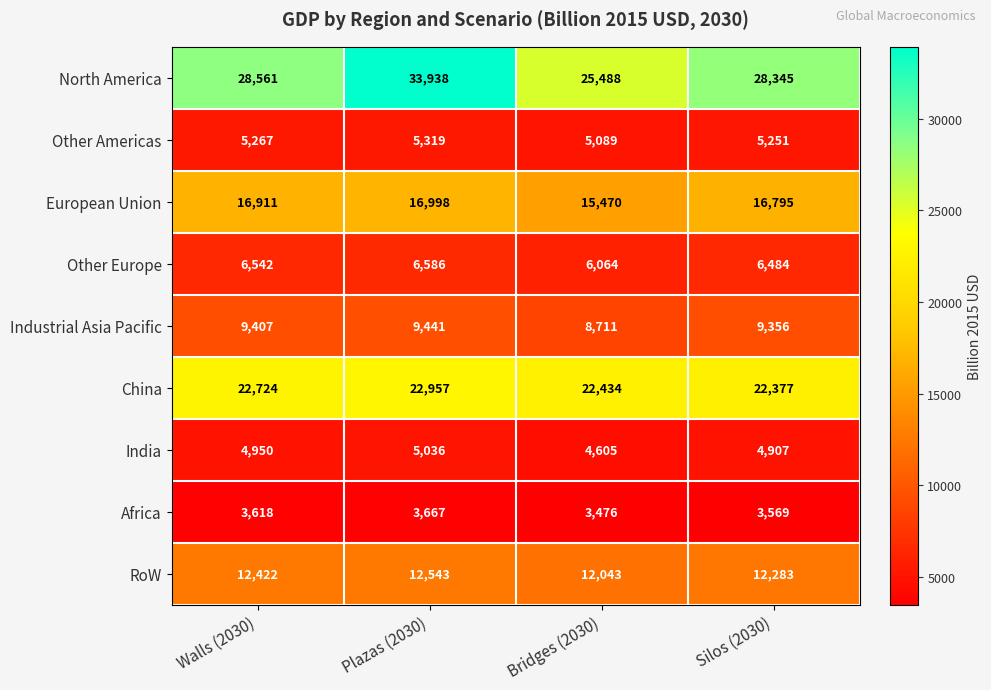

At which label does Other Europe reach its minimum?

Bridges (2030)